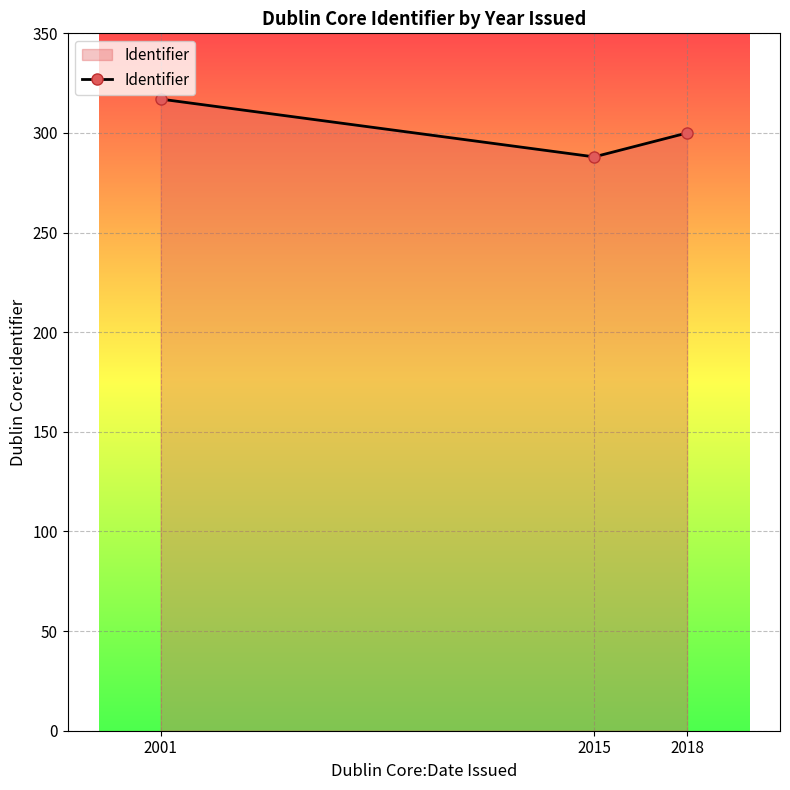

Rank the categories by value from lowest to highest.

2015, 2018, 2001